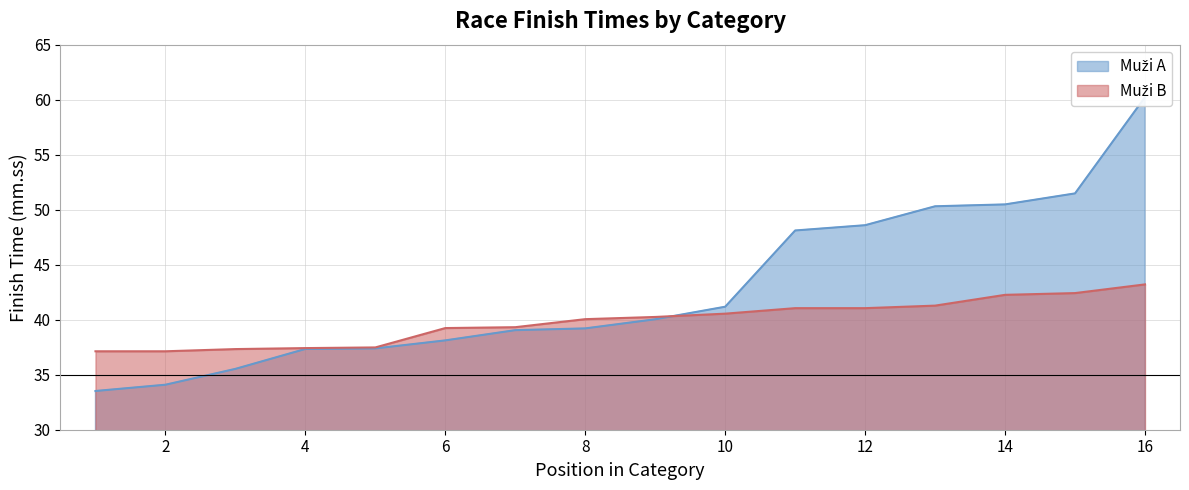

What is the sum of all Muži A values?

684.7